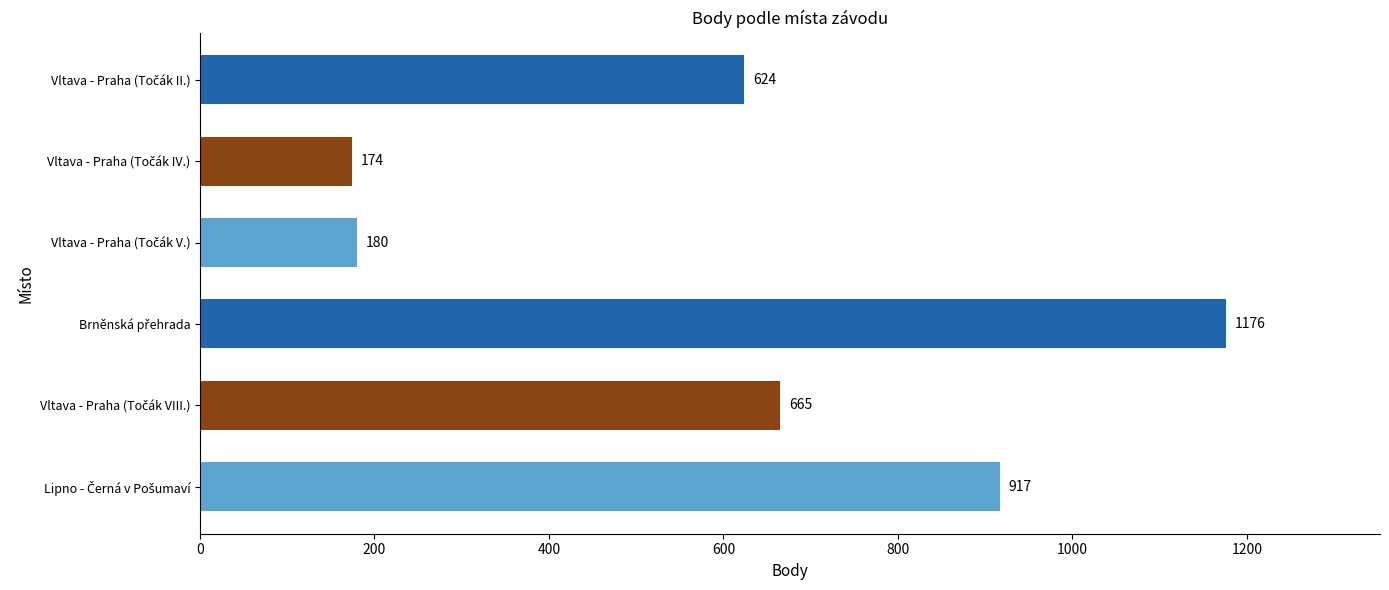

What is the maximum value shown in the chart?

1176